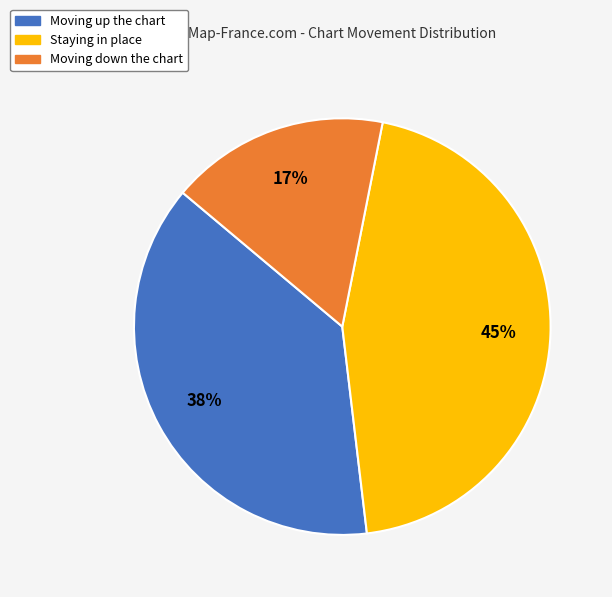

Is there a majority slice in this chart?

No